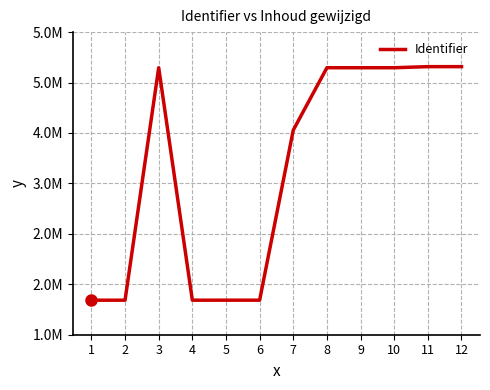

List the labels in order of value, smallest first.

1, 2, 4, 5, 6, 7, 3, 8, 9, 10, 12, 11